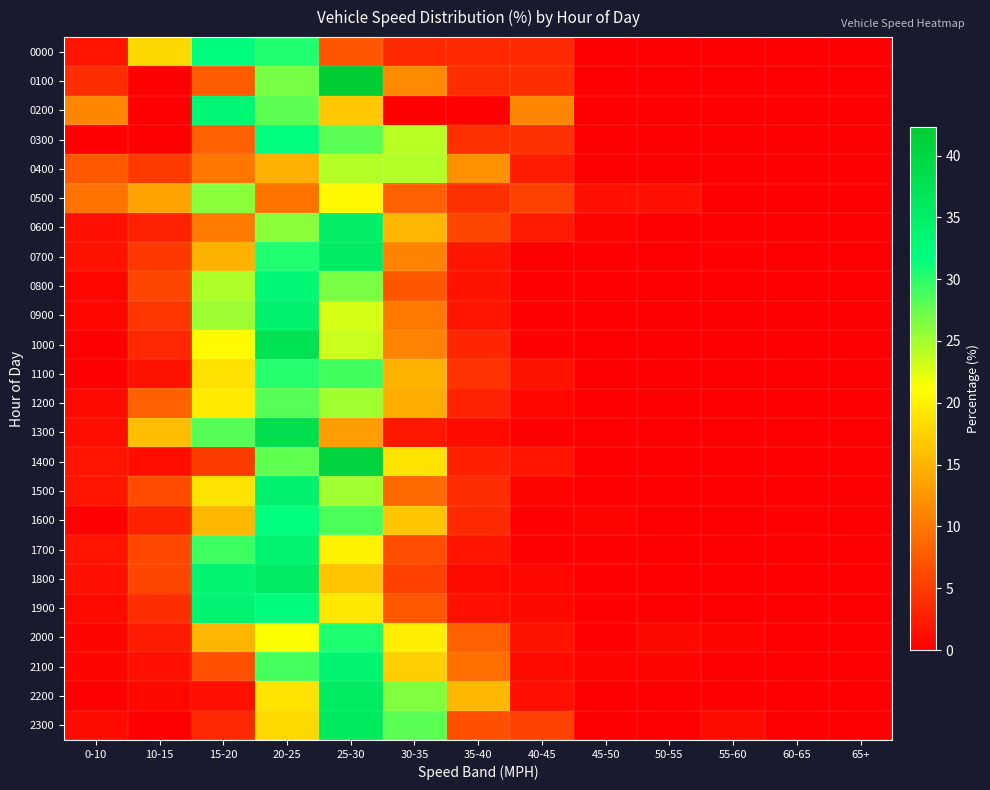

Reading right to left, extract all data points from this chart.

0000: 65+=0.0	60-65=0.0	55-60=0.0	50-55=0.0	45-50=0.0	40-45=3.6	35-40=3.6	30-35=3.6	25-30=7.1	20-25=30.4	15-20=32.1	10-15=17.9	0-10=1.8
0100: 65+=0.0	60-65=0.0	55-60=0.0	50-55=0.0	45-50=0.0	40-45=3.8	35-40=3.8	30-35=11.5	25-30=42.3	20-25=26.9	15-20=7.7	10-15=0.0	0-10=3.8
0200: 65+=0.0	60-65=0.0	55-60=0.0	50-55=0.0	45-50=0.0	40-45=11.1	35-40=0.0	30-35=0.0	25-30=16.7	20-25=27.8	15-20=33.3	10-15=0.0	0-10=11.1
0300: 65+=0.0	60-65=0.0	55-60=0.0	50-55=0.0	45-50=0.0	40-45=4.0	35-40=4.0	30-35=24.0	25-30=28.0	20-25=32.0	15-20=8.0	10-15=0.0	0-10=0.0
0400: 65+=0.0	60-65=0.0	55-60=0.0	50-55=0.0	45-50=0.0	40-45=2.4	35-40=12.2	30-35=24.4	25-30=24.4	20-25=14.6	15-20=9.8	10-15=4.9	0-10=7.3
0500: 65+=0.0	60-65=0.0	55-60=0.0	50-55=1.4	45-50=1.4	40-45=5.5	35-40=4.1	30-35=8.2	25-30=20.6	20-25=9.6	15-20=26.0	10-15=13.7	0-10=9.6
0600: 65+=0.0	60-65=0.0	55-60=0.0	50-55=0.0	45-50=0.5	40-45=2.5	35-40=5.9	30-35=15.2	25-30=35.3	20-25=26.0	15-20=10.3	10-15=2.9	0-10=1.5
0700: 65+=0.0	60-65=0.0	55-60=0.3	50-55=0.0	45-50=0.0	40-45=0.0	35-40=1.9	30-35=11.0	25-30=35.4	20-25=30.4	15-20=14.7	10-15=4.7	0-10=1.6
0800: 65+=0.0	60-65=0.0	55-60=0.0	50-55=0.0	45-50=0.0	40-45=0.3	35-40=1.6	30-35=7.1	25-30=26.7	20-25=33.2	15-20=24.5	10-15=5.9	0-10=0.6
0900: 65+=0.0	60-65=0.0	55-60=0.0	50-55=0.0	45-50=0.3	40-45=0.3	35-40=1.7	30-35=10.1	25-30=22.8	20-25=34.4	15-20=25.1	10-15=4.6	0-10=0.6
1000: 65+=0.0	60-65=0.0	55-60=0.0	50-55=0.0	45-50=0.0	40-45=0.3	35-40=3.2	30-35=11.0	25-30=23.3	20-25=37.5	15-20=20.8	10-15=3.5	0-10=0.3
1100: 65+=0.0	60-65=0.0	55-60=0.0	50-55=0.0	45-50=0.0	40-45=1.5	35-40=4.2	30-35=14.8	25-30=29.0	20-25=30.2	15-20=18.7	10-15=1.5	0-10=0.0
1200: 65+=0.0	60-65=0.0	55-60=0.0	50-55=0.3	45-50=0.0	40-45=0.6	35-40=2.9	30-35=14.3	25-30=25.0	20-25=28.2	15-20=19.5	10-15=8.1	0-10=1.0
1300: 65+=0.0	60-65=0.0	55-60=0.0	50-55=0.0	45-50=0.0	40-45=0.3	35-40=0.9	30-35=2.1	25-30=13.1	20-25=38.6	15-20=28.2	10-15=15.7	0-10=1.2
1400: 65+=0.0	60-65=0.0	55-60=0.0	50-55=0.0	45-50=0.0	40-45=1.8	35-40=2.7	30-35=19.0	25-30=40.7	20-25=27.7	15-20=5.1	10-15=1.2	0-10=1.8
1500: 65+=0.0	60-65=0.0	55-60=0.2	50-55=0.2	45-50=0.0	40-45=0.5	35-40=3.7	30-35=8.9	25-30=25.0	20-25=34.4	15-20=18.9	10-15=6.3	0-10=1.9
1600: 65+=0.0	60-65=0.2	55-60=0.0	50-55=0.0	45-50=0.5	40-45=0.2	35-40=3.6	30-35=16.4	25-30=28.5	20-25=31.9	15-20=15.2	10-15=3.1	0-10=0.2
1700: 65+=0.0	60-65=0.0	55-60=0.0	50-55=0.2	45-50=0.2	40-45=0.2	35-40=1.7	30-35=6.5	25-30=20.1	20-25=34.1	15-20=29.2	10-15=6.0	0-10=1.7
1800: 65+=0.0	60-65=0.0	55-60=0.0	50-55=0.0	45-50=0.2	40-45=0.6	35-40=0.9	30-35=5.3	25-30=16.5	20-25=35.4	15-20=33.8	10-15=5.9	0-10=1.5
1900: 65+=0.0	60-65=0.0	55-60=0.0	50-55=0.0	45-50=0.2	40-45=0.7	35-40=1.5	30-35=7.3	25-30=19.2	20-25=32.4	15-20=33.8	10-15=3.9	0-10=1.0
2000: 65+=0.0	60-65=0.0	55-60=0.4	50-55=0.8	45-50=0.0	40-45=1.5	35-40=8.1	30-35=19.7	25-30=30.5	20-25=21.2	15-20=15.1	10-15=2.3	0-10=0.4
2100: 65+=0.0	60-65=0.0	55-60=0.0	50-55=0.5	45-50=0.5	40-45=1.0	35-40=9.3	30-35=17.2	25-30=33.8	20-25=28.9	15-20=6.9	10-15=1.5	0-10=0.5
2200: 65+=0.0	60-65=0.0	55-60=0.0	50-55=0.0	45-50=0.0	40-45=1.5	35-40=15.3	30-35=26.3	25-30=35.8	20-25=19.0	15-20=1.5	10-15=0.7	0-10=0.0
2300: 65+=0.0	60-65=0.0	55-60=1.1	50-55=0.0	45-50=0.0	40-45=5.6	35-40=6.7	30-35=28.1	25-30=36.0	20-25=18.0	15-20=3.4	10-15=0.0	0-10=1.1